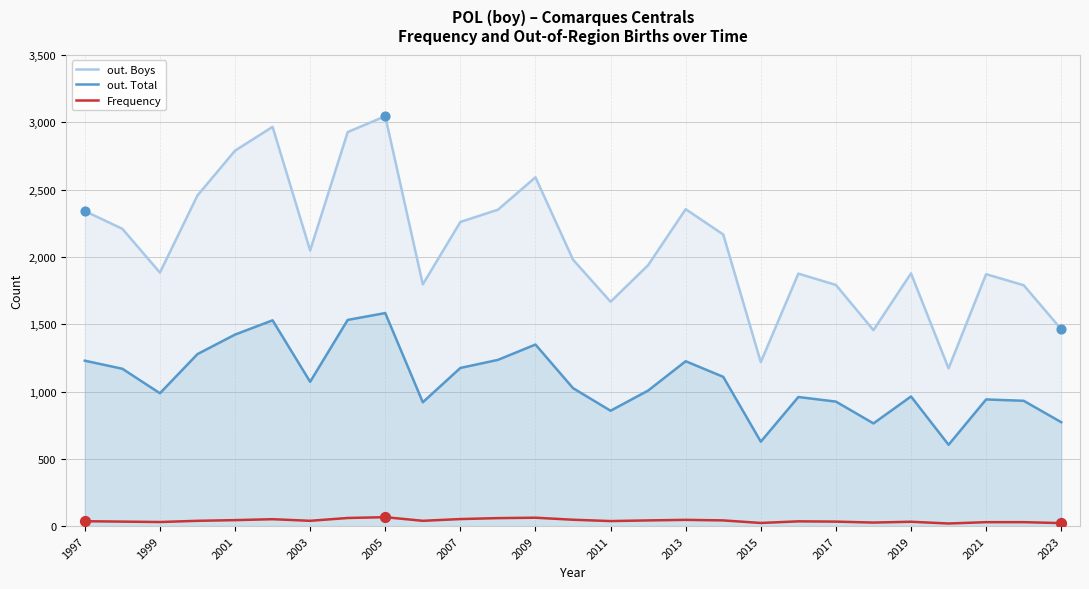

Which series has the largest total across all categories?

out. Boys